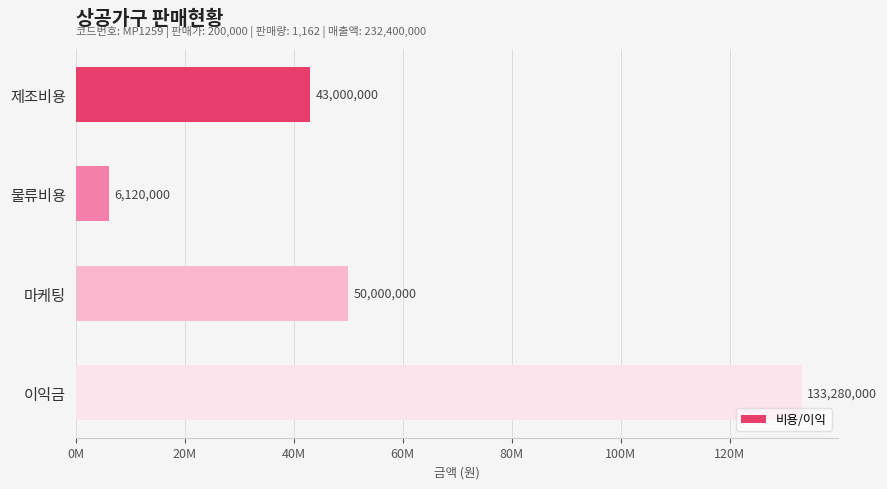

Rank the categories by value from highest to lowest.

이익금, 마케팅, 제조비용, 물류비용